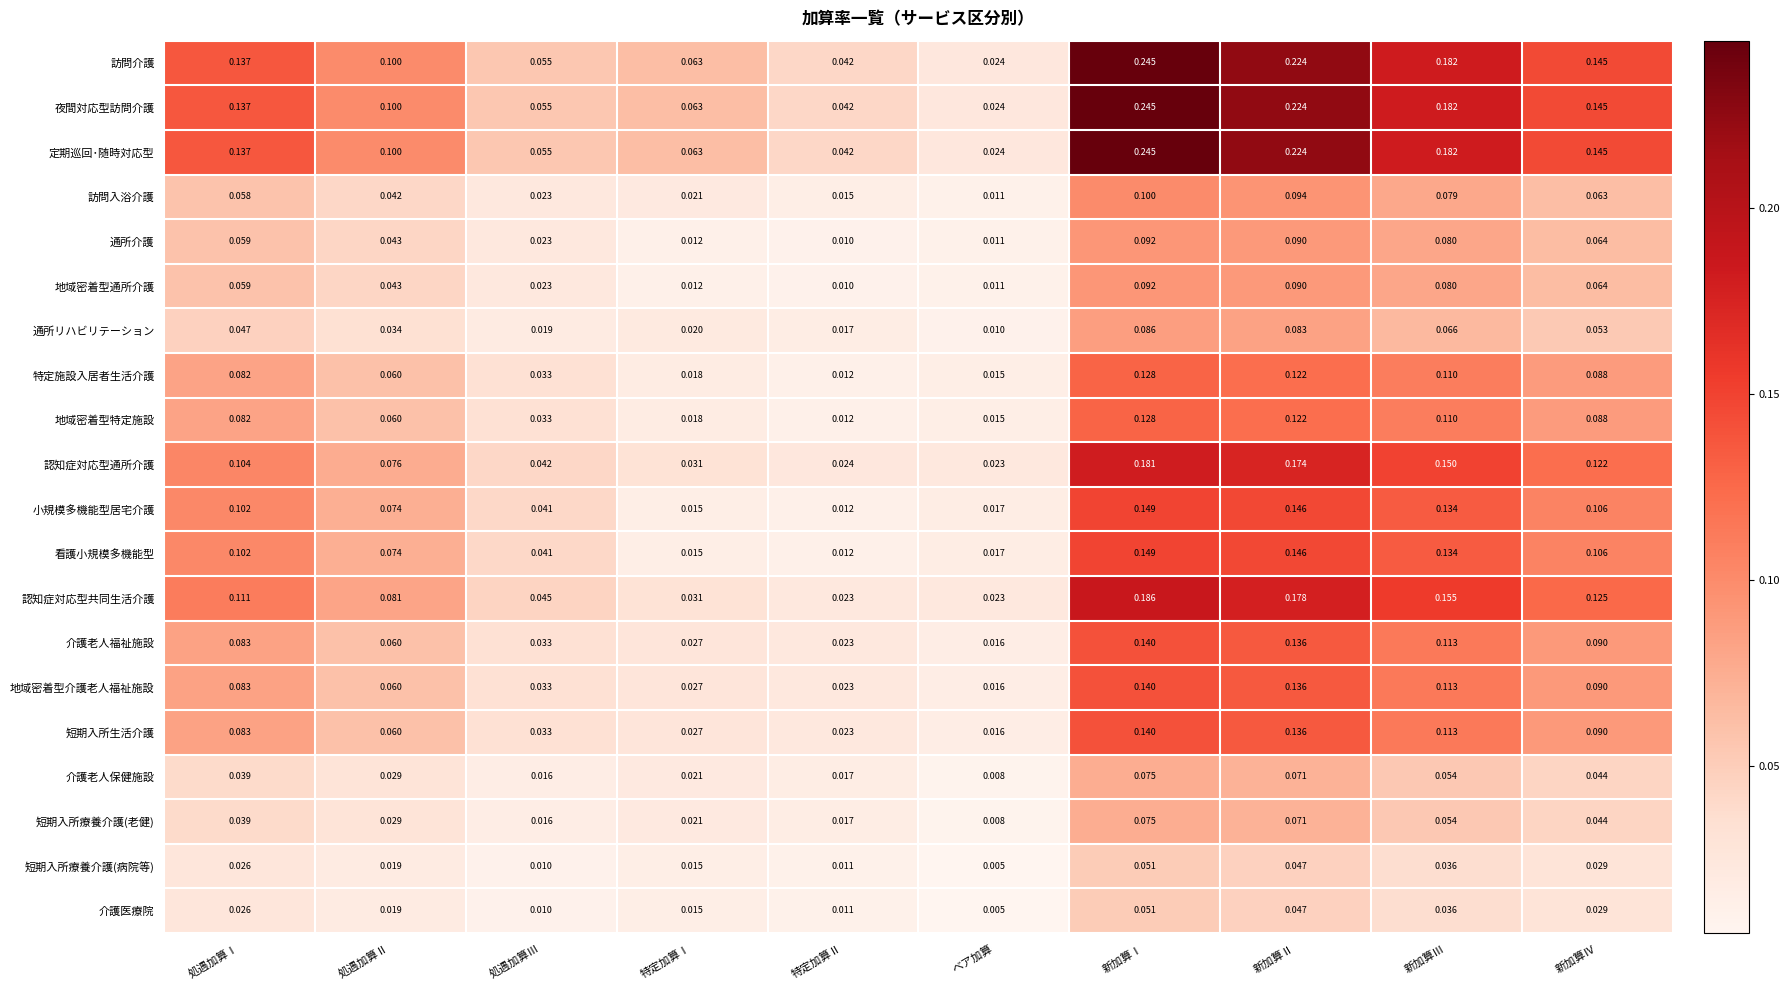

Which label corresponds to the largest value in the chart?

新加算Ⅰ